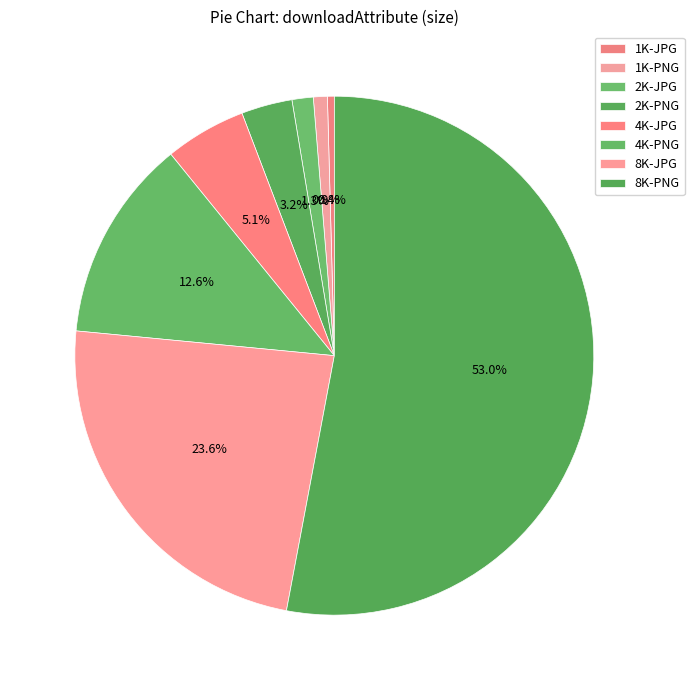

The 2K-JPG slice represents 13% of the pie. True or false?

False